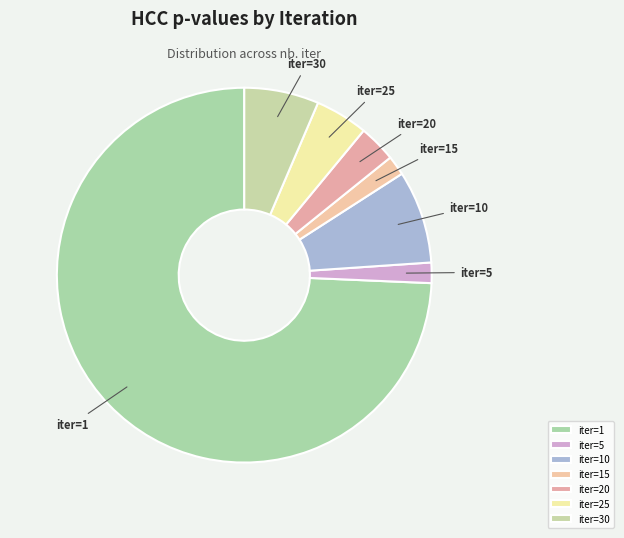

Is the sum of iter=5 and iter=30 greater than half?

No